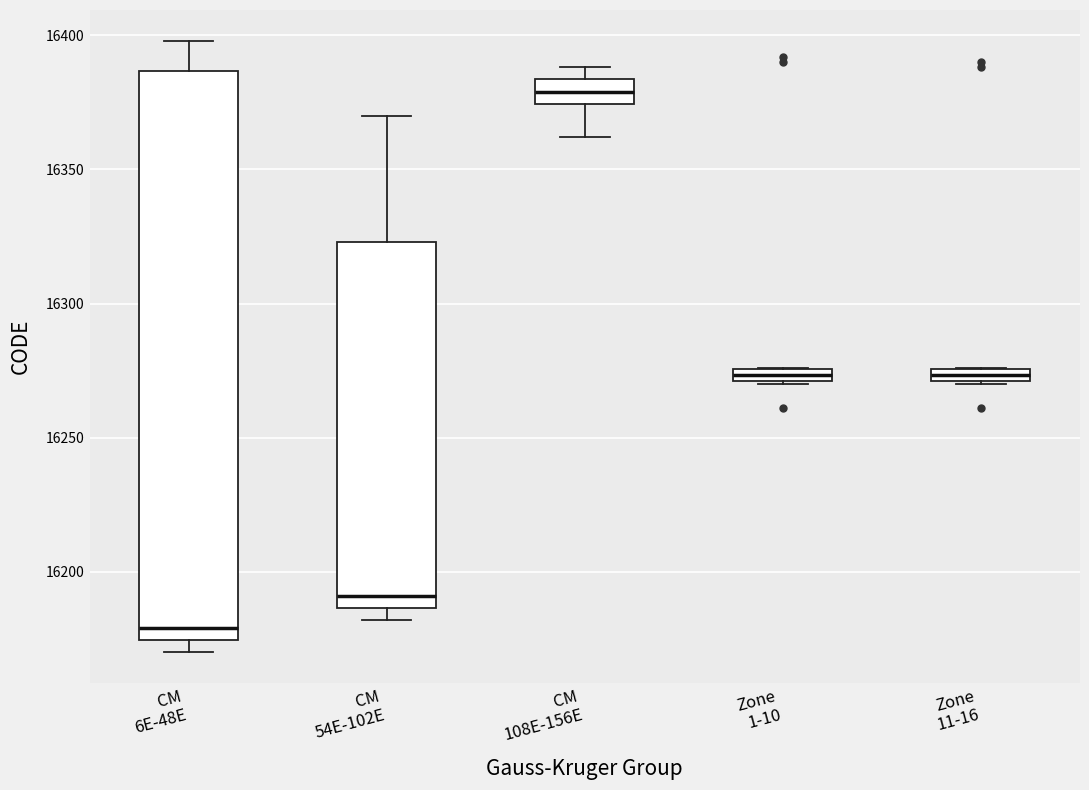

Comparing the boxes themselves (not the whiskers), which one is the tallest?

CM 6E-48E